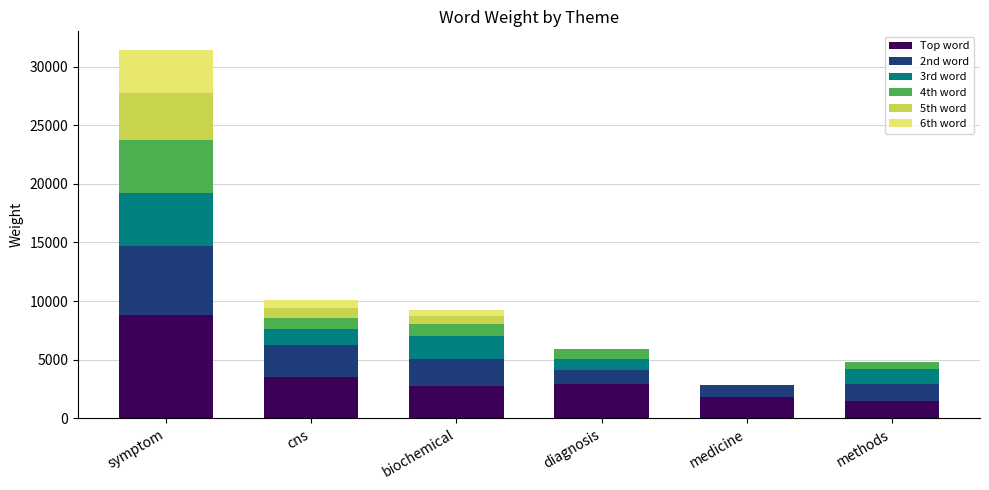

At which label is Top word closest to 5167?

cns